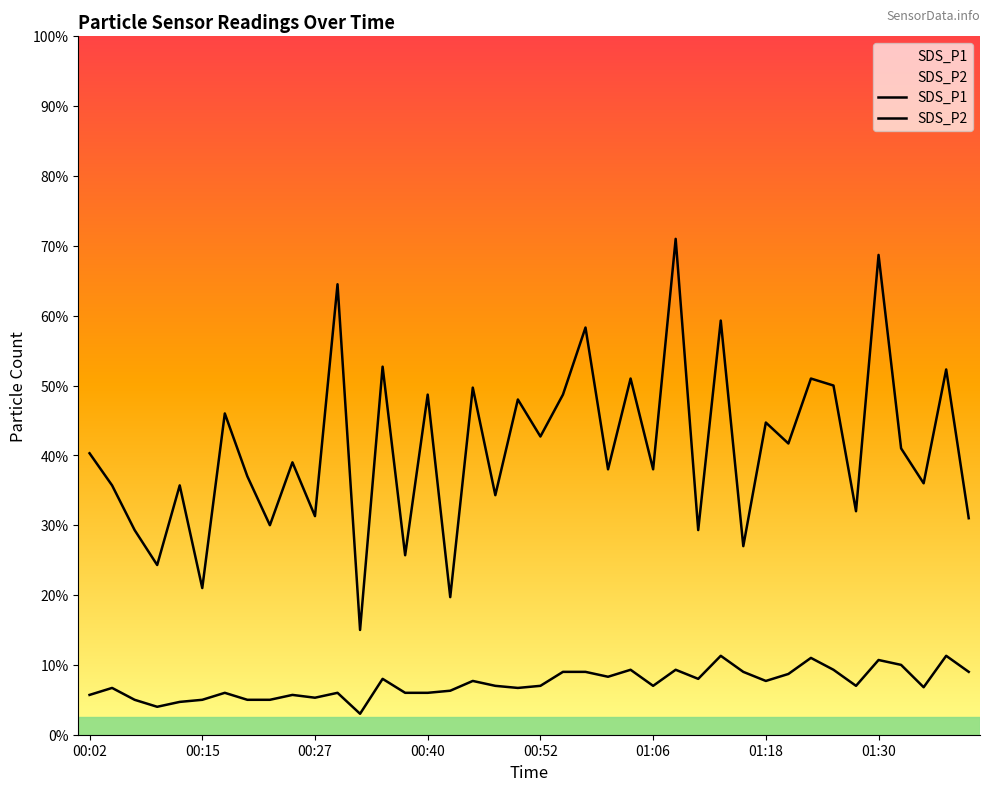

What is the lowest value of the SDS_P1 series?

1.5